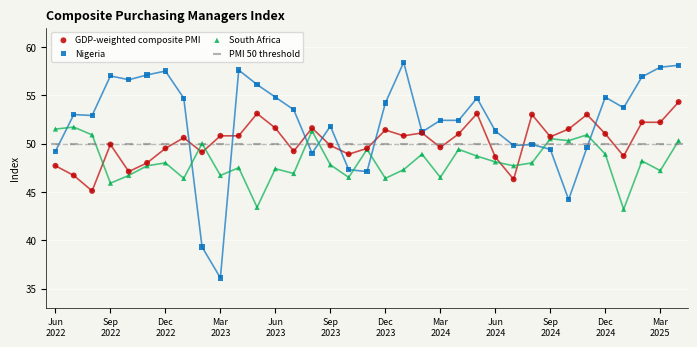

Which series contains the lowest Y value?

Nigeria